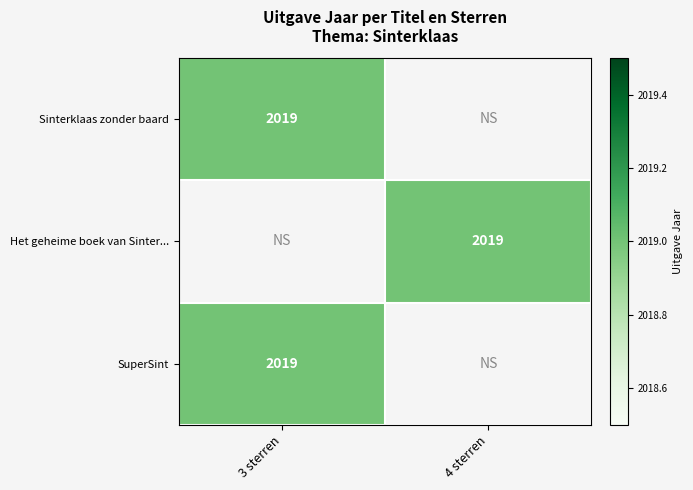

Is it true that SuperSint equals 2019 at 3 sterren?

True